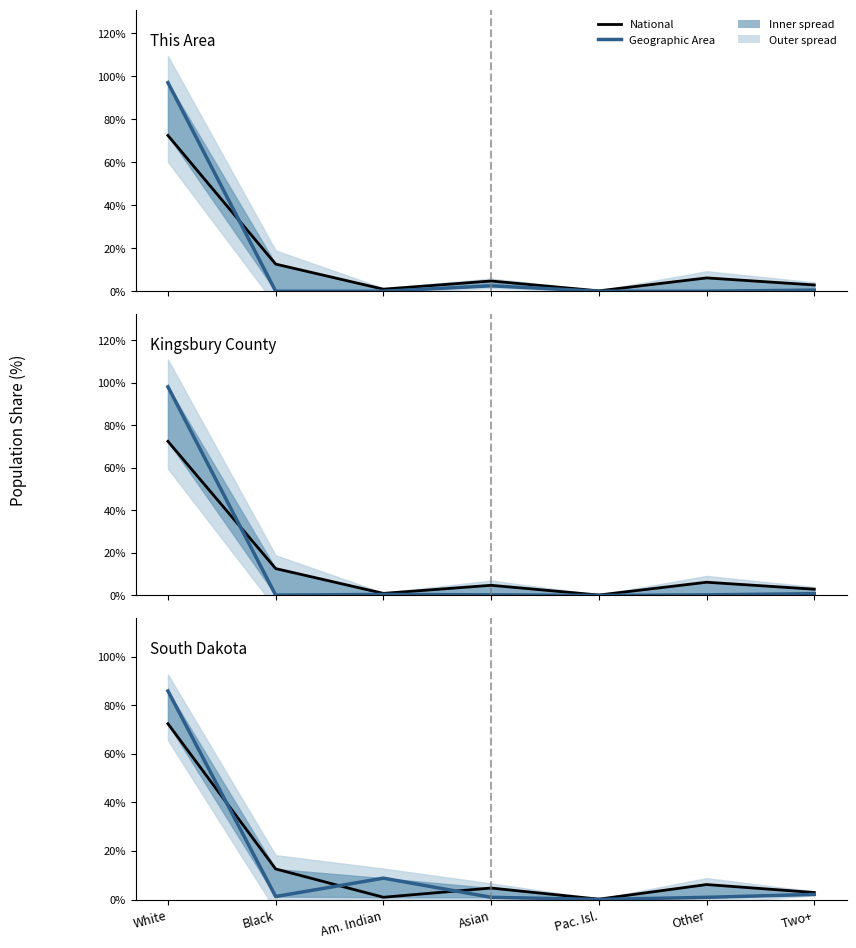

What is the difference between the maximum and minimum values in the South Dakota series?

85.9